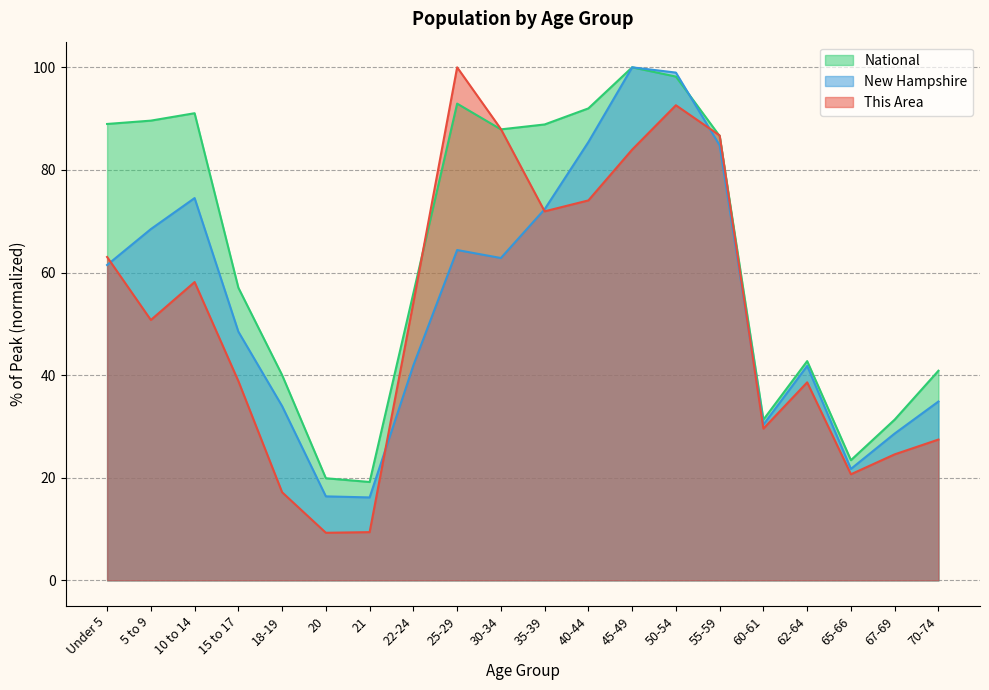

What is the label of the 1st point from the left?

Under 5